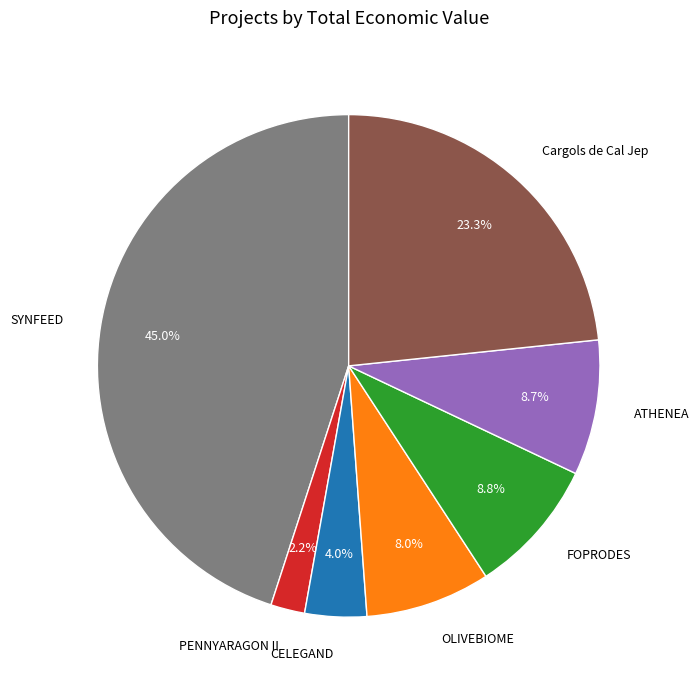

What percentage is NOT represented by SYNFEED?

55.0%